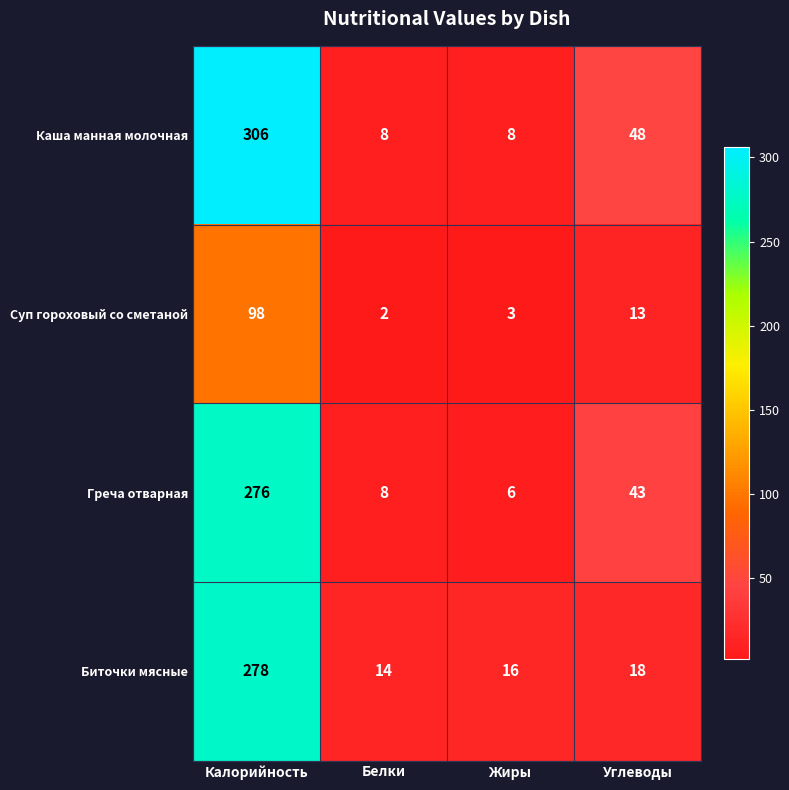

What is the difference between the Биточки мясные values at Калорийность and Углеводы?

260